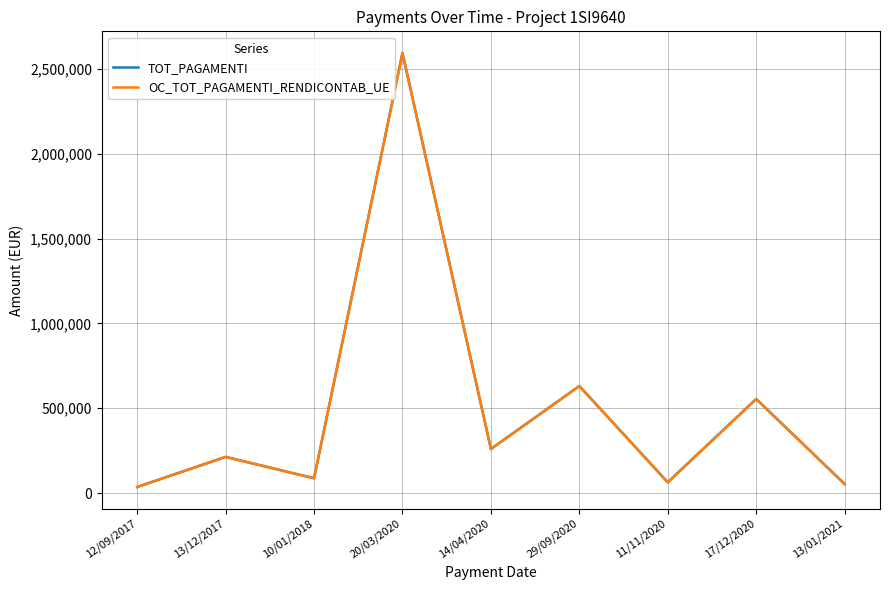

Reading right to left, transcribe all the data shown in this chart.

TOT_PAGAMENTI: 52739.6	554261.6	63041.0	630409.9	259349.1	2593490.9	86950.6	212775.8	35719.9
OC_TOT_PAGAMENTI_RENDICONTAB_UE: 52739.6	554261.6	63041.0	630409.9	259349.1	2593490.9	86950.6	212775.8	35719.9